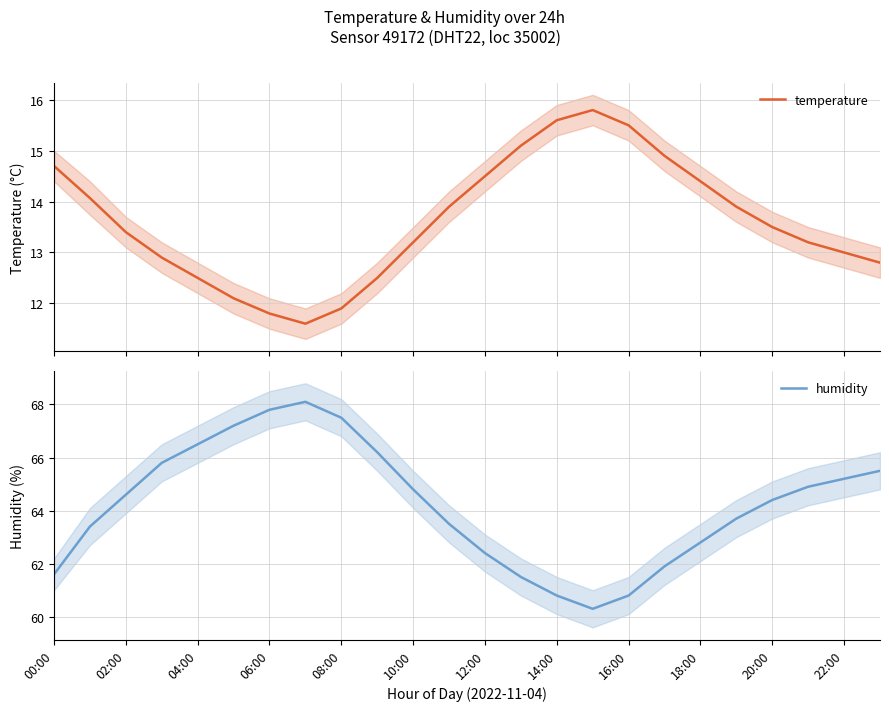

What is the greatest value displayed?

68.1